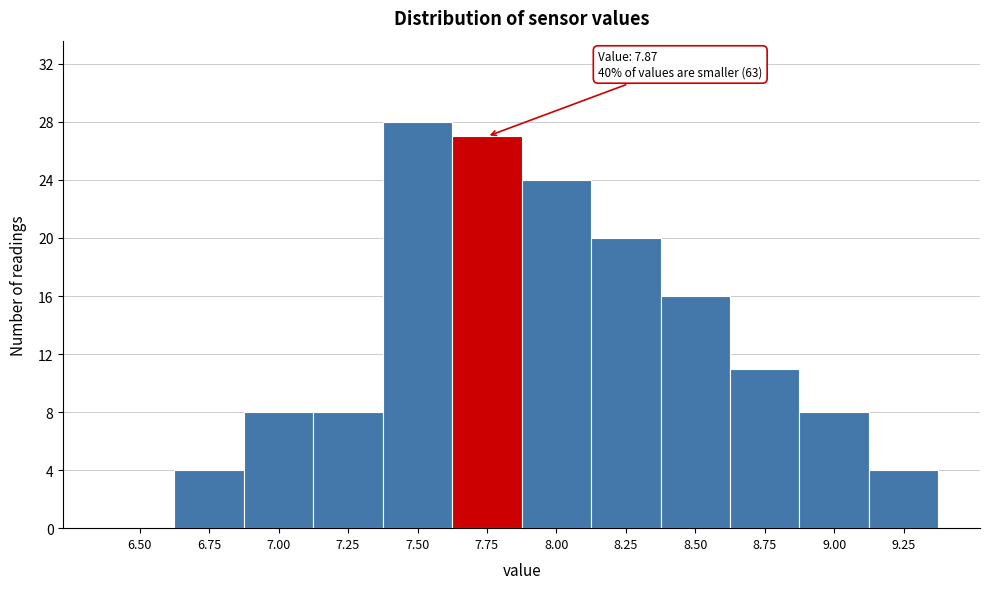

Reading left to right, transcribe all the data shown in this chart.

6.50=0	6.75=4	7.00=8	7.25=8	7.50=28	7.75=27	8.00=24	8.25=20	8.50=16	8.75=11	9.00=8	9.25=4